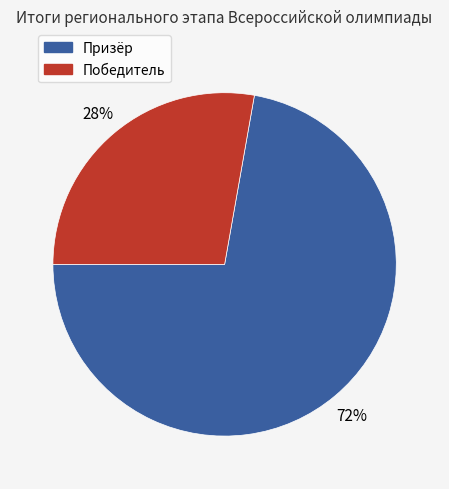

To the nearest percent, what is the difference between the Победитель and Призёр slice percentages?

44%